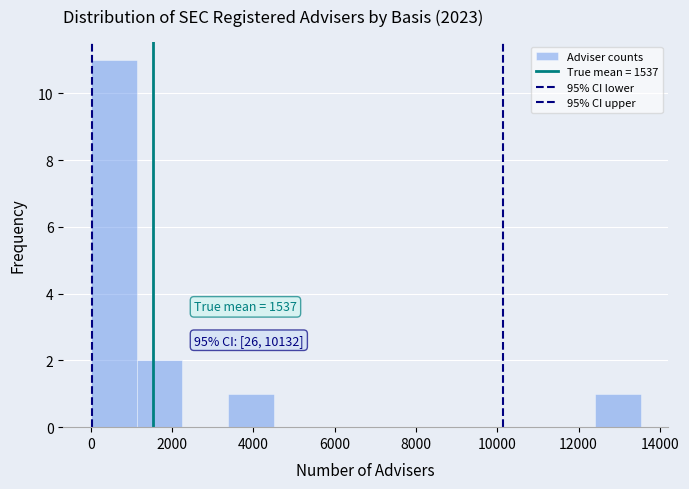

Which range on the x-axis has the tallest bar?

0 to 1200